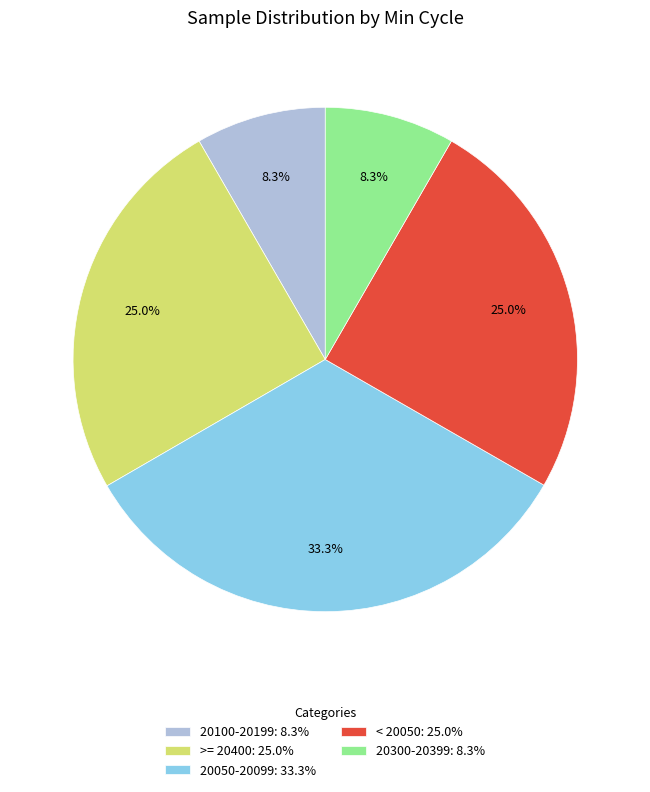

Between >= 20400: 25.0% and 20050-20099: 33.3%, which is larger?

20050-20099: 33.3%